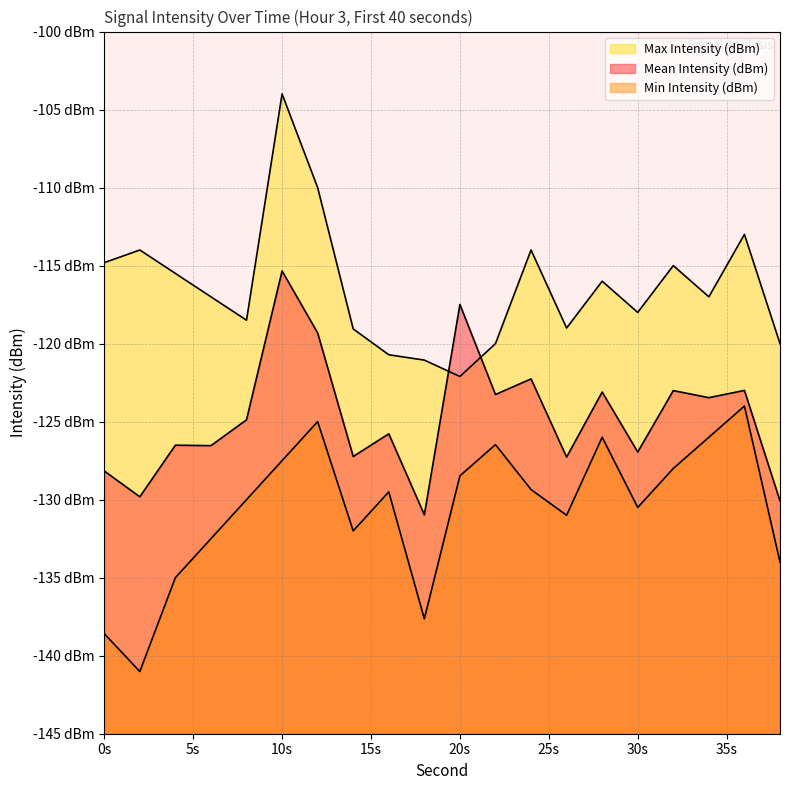

Read the Max Intensity (dBm) value at 18.

-121.1